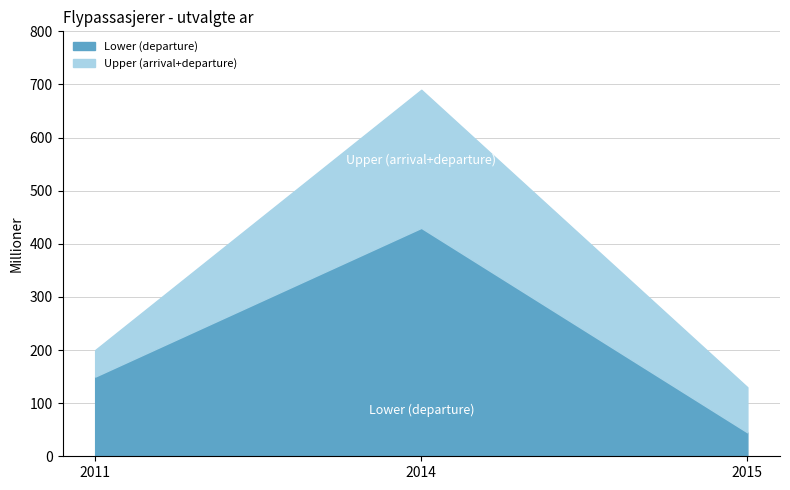

Which series has the largest total across all categories?

Upper (arrival+departure)